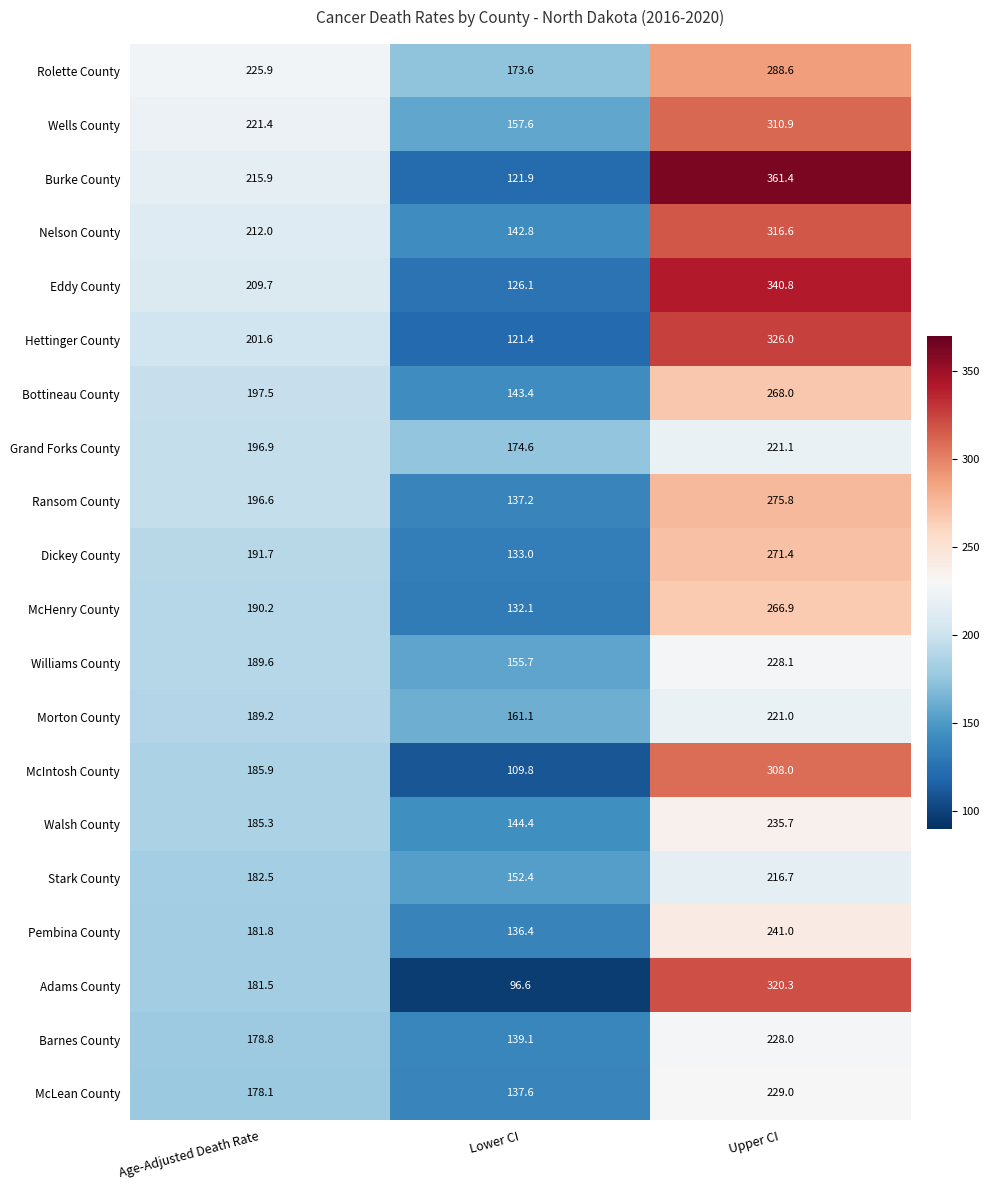

Which series has the widest spread of values?

Burke County